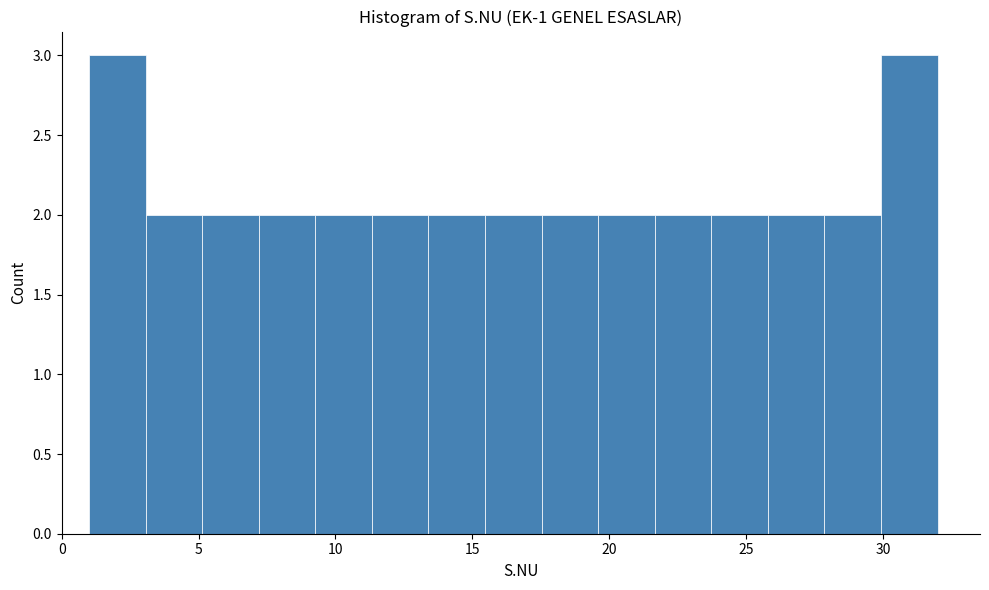

Reading left to right, transcribe this chart: for each bar, give the range it covers on the x-axis and its height. Neither the bar edges nor the heights are printed on the chart, so give them approximately, as read against the axes.

1.0 to 3.0: 3
3.0 to 5.0: 2
5.0 to 7.0: 2
7.0 to 9.5: 2
9.5 to 11.5: 2
11.5 to 13.5: 2
13.5 to 15.5: 2
15.5 to 17.5: 2
17.5 to 19.5: 2
19.5 to 21.5: 2
21.5 to 23.5: 2
23.5 to 26.0: 2
26.0 to 28.0: 2
28.0 to 30.0: 2
30.0 to 32.0: 3